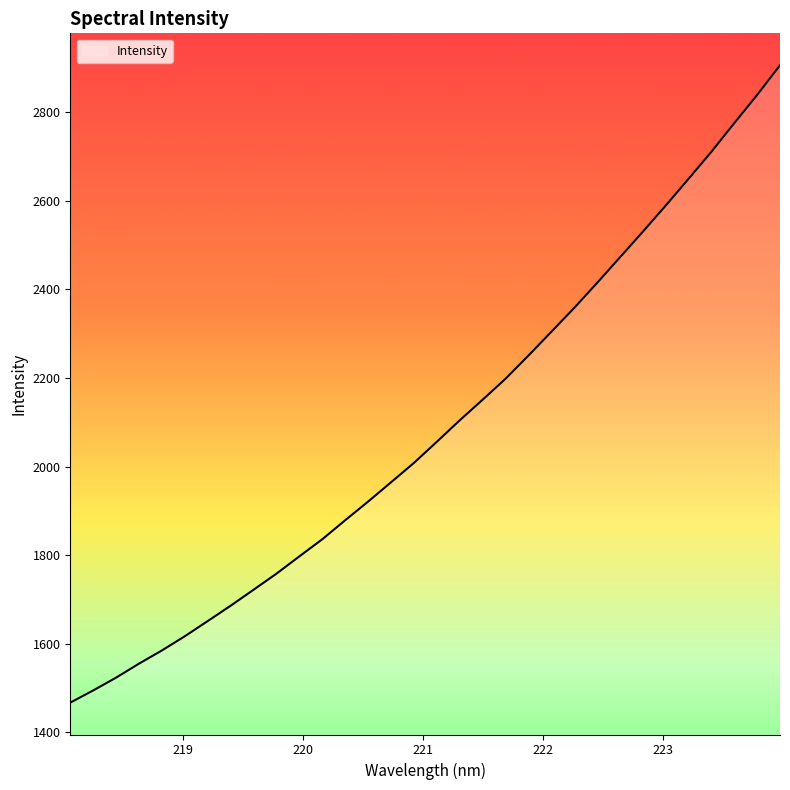

What is the minimum value shown in the chart?

1467.3